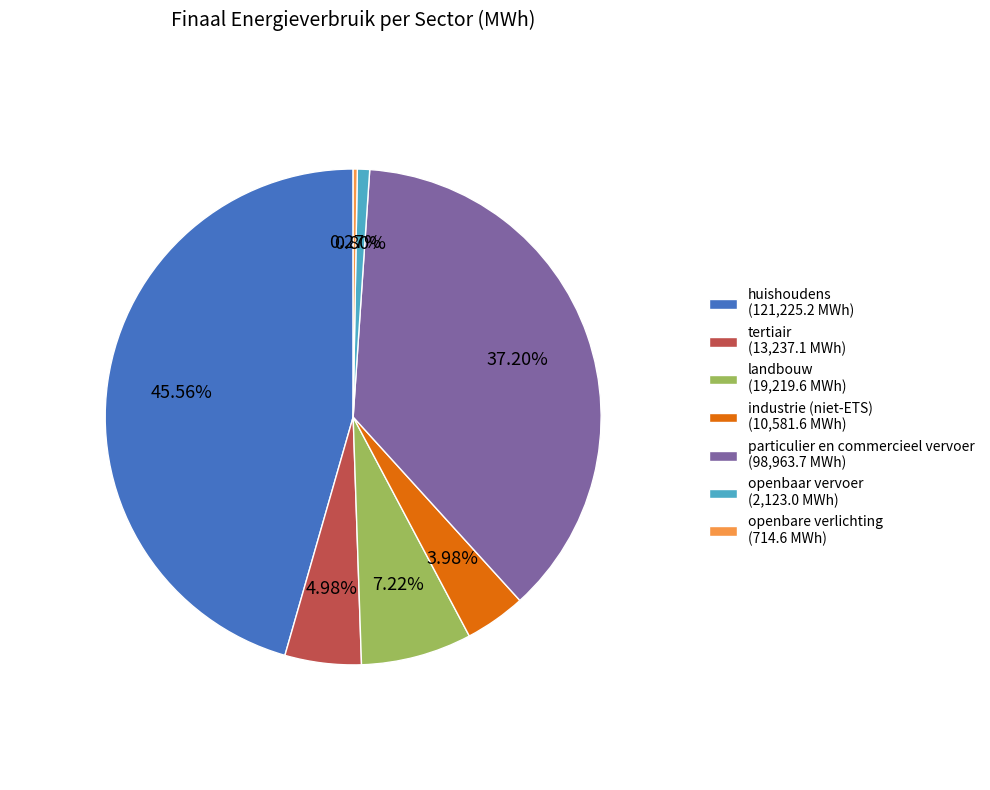

Between particulier en commercieel vervoer (98,963.7 MWh) and tertiair (13,237.1 MWh), which is larger?

particulier en commercieel vervoer (98,963.7 MWh)